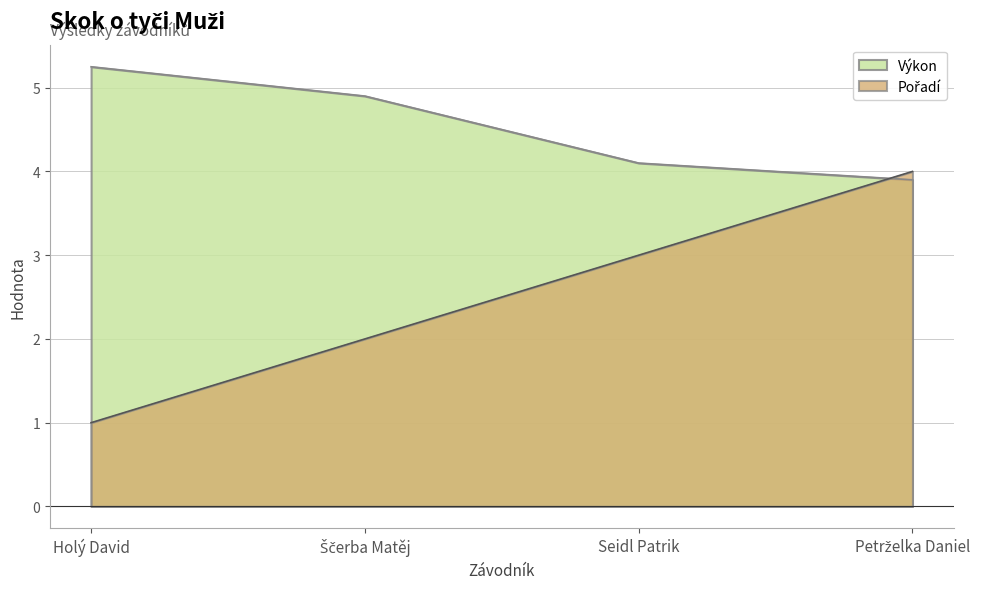

What is the lowest value of the Výkon series?

3.9